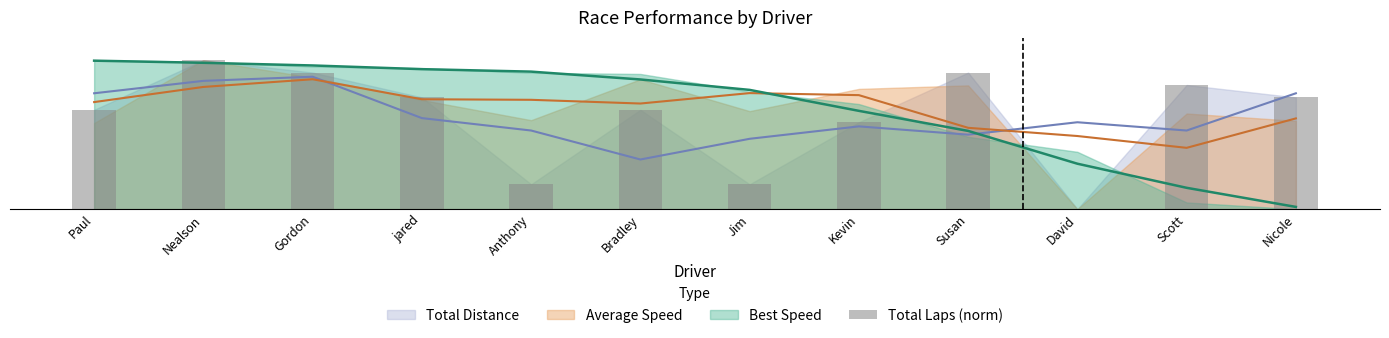

Which category has the lowest value across all series?

David